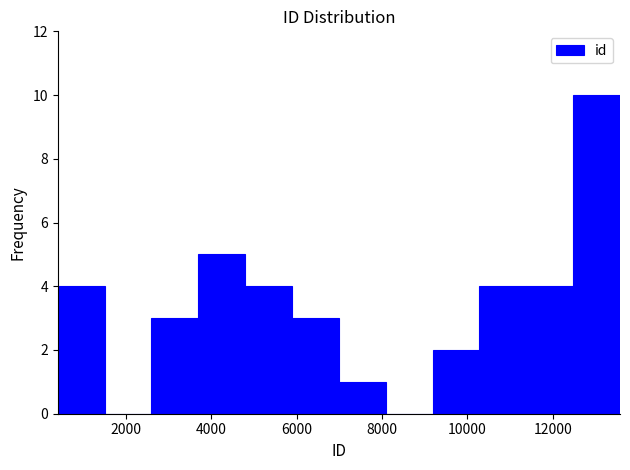

Reading left to right, list every bar in this chart as the range it spans on the x-axis followed by its height. Neither the bar edges nor the heights are printed on the chart, so give them approximately, as read against the axes.

400 to 1600: 4
1600 to 2600: 0
2600 to 3600: 3
3600 to 4800: 5
4800 to 5800: 4
5800 to 7000: 3
7000 to 8000: 1
8000 to 9200: 0
9200 to 10200: 2
10200 to 11400: 4
11400 to 12400: 4
12400 to 13600: 10